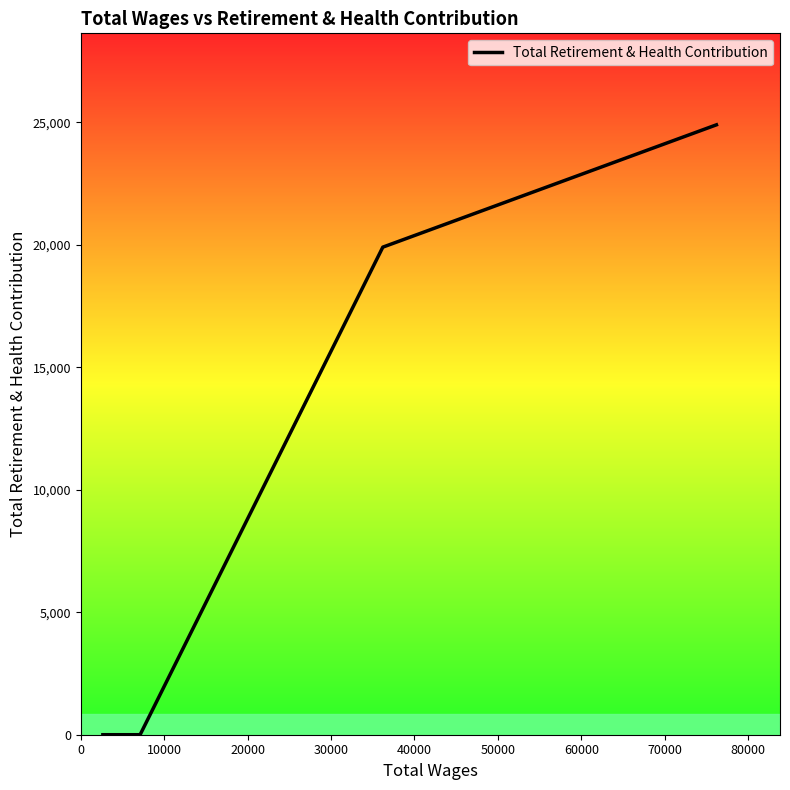

True or false: there are more than 2 points higher than both neighbors.

False